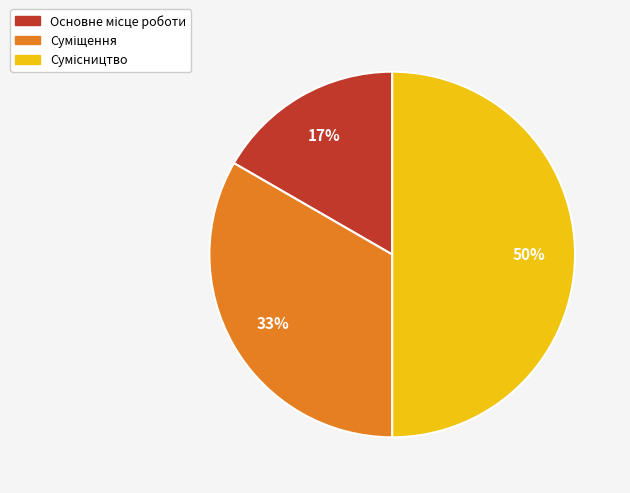

To the nearest percent, what is the average slice percentage?

33%